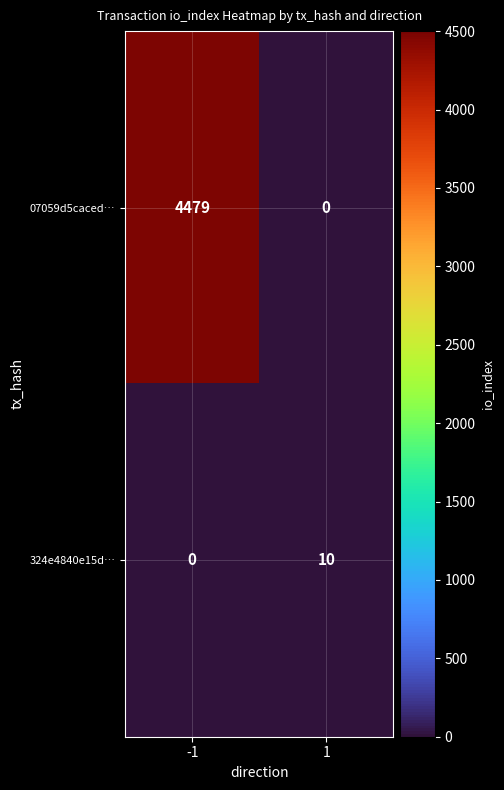

Reading left to right, extract all data points from this chart.

07059d5caced…: -1=4479	1=0
324e4840e15d…: -1=0	1=10